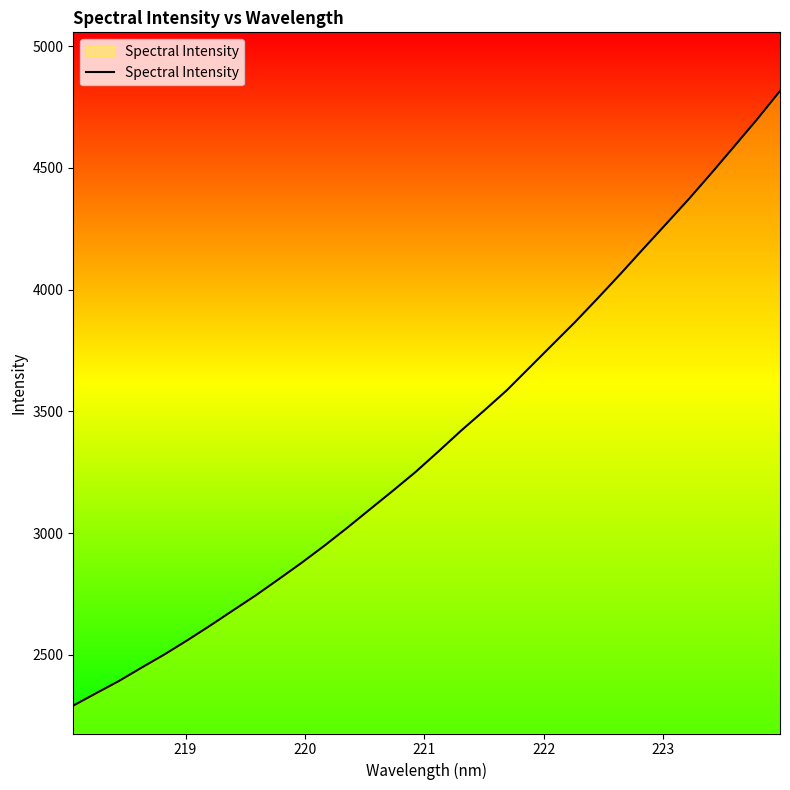

What is the difference between the maximum and minimum values?

2523.5